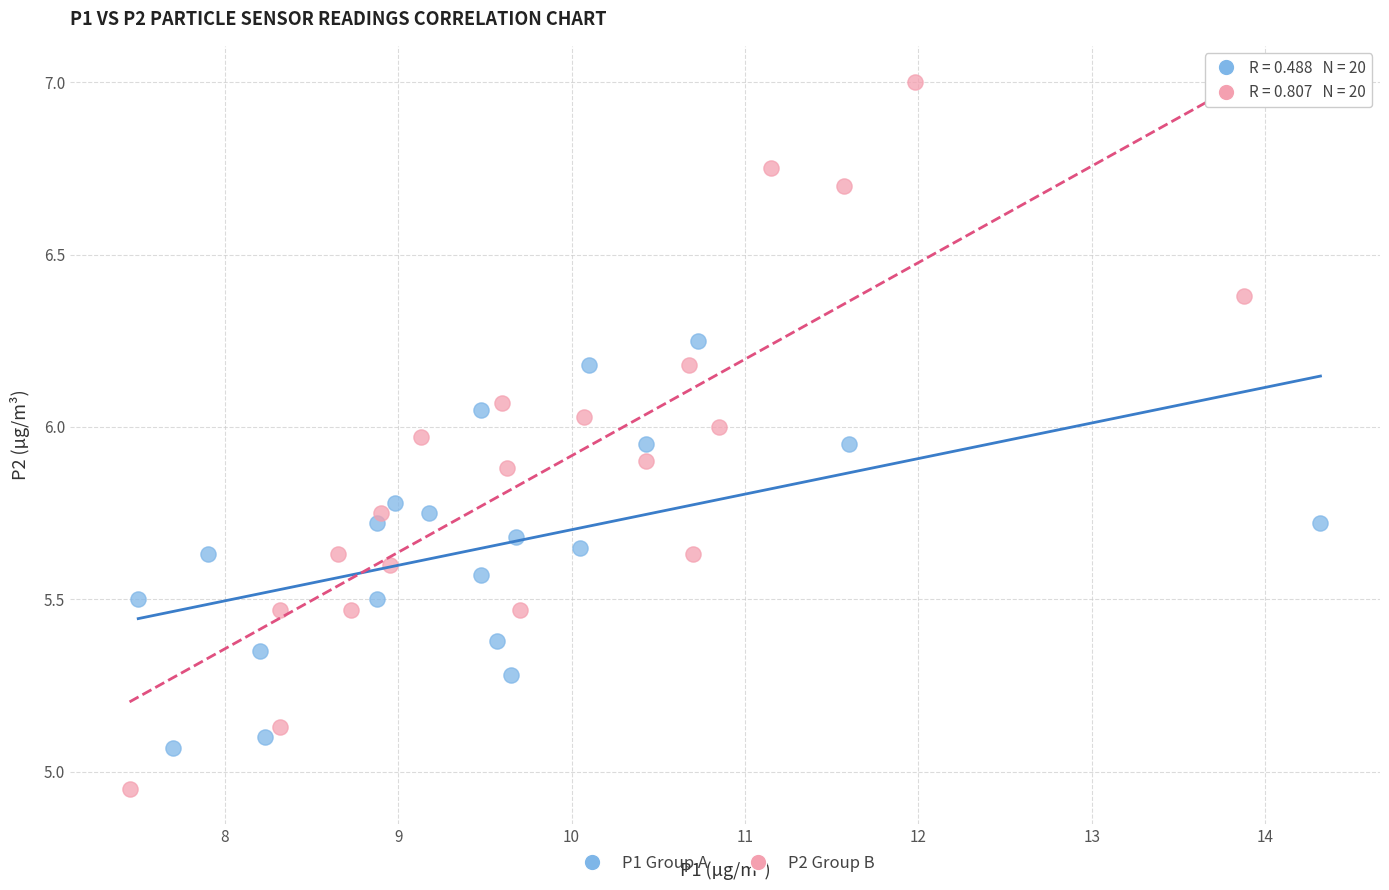

Which series contains the highest Y value?

P2 Group B